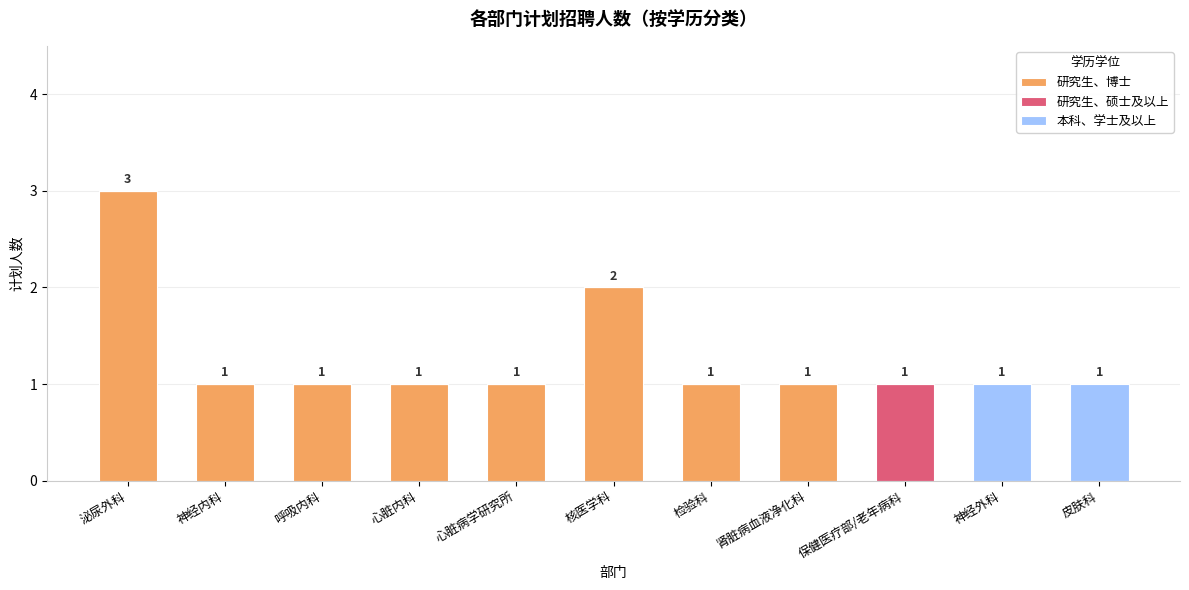

Which category has the highest value in the 研究生、博士 series?

泌尿外科